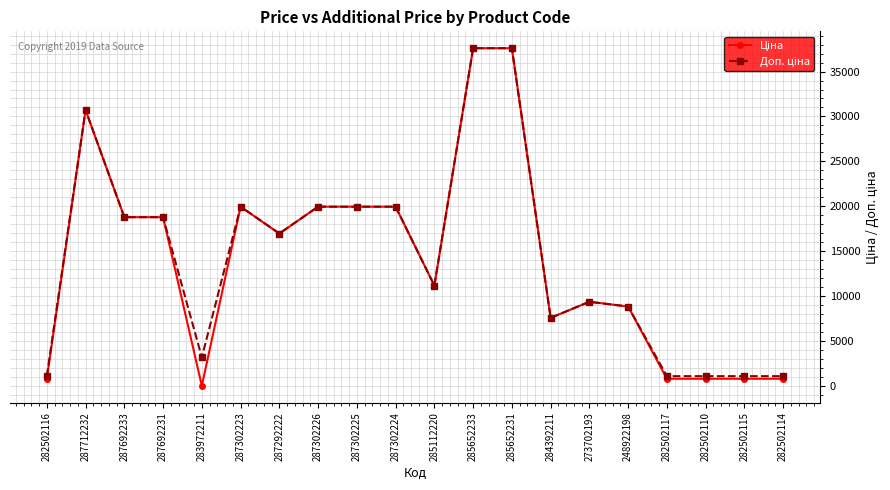

What is the total value across all series at 284392211?

15193.1